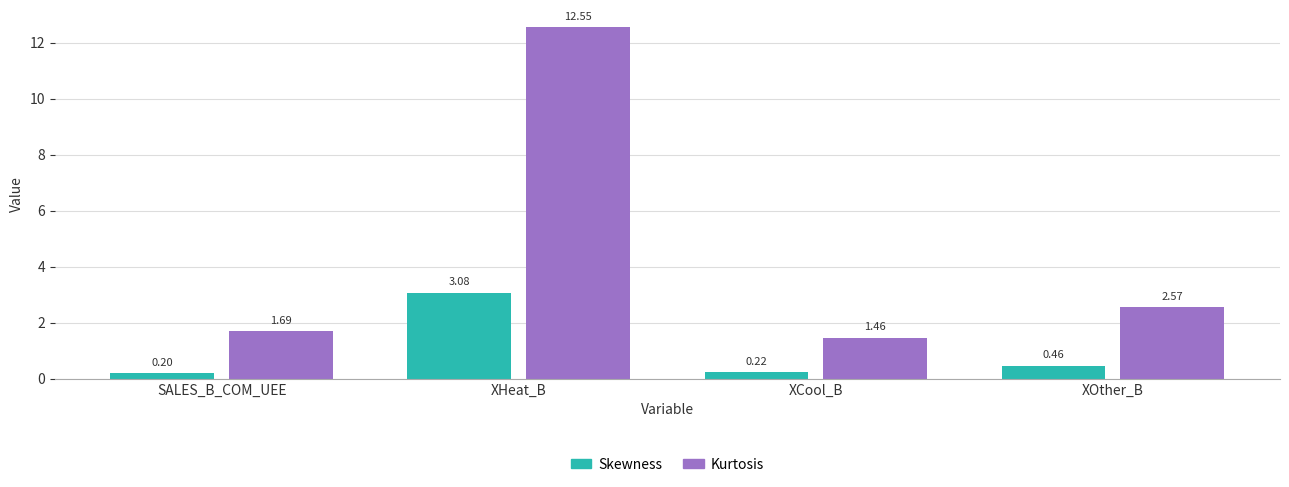

How many data points in Kurtosis are less than 2?

2